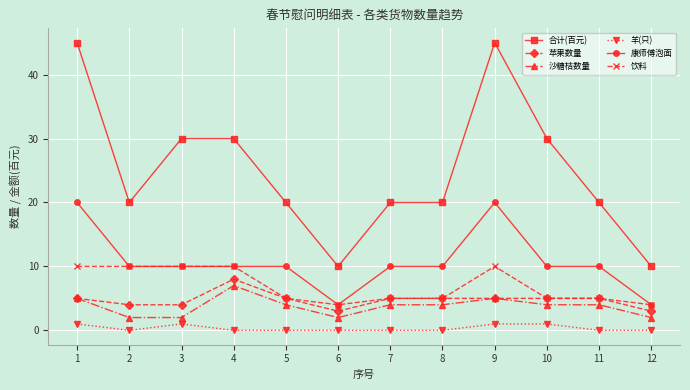

What is the maximum value shown in the chart?

45